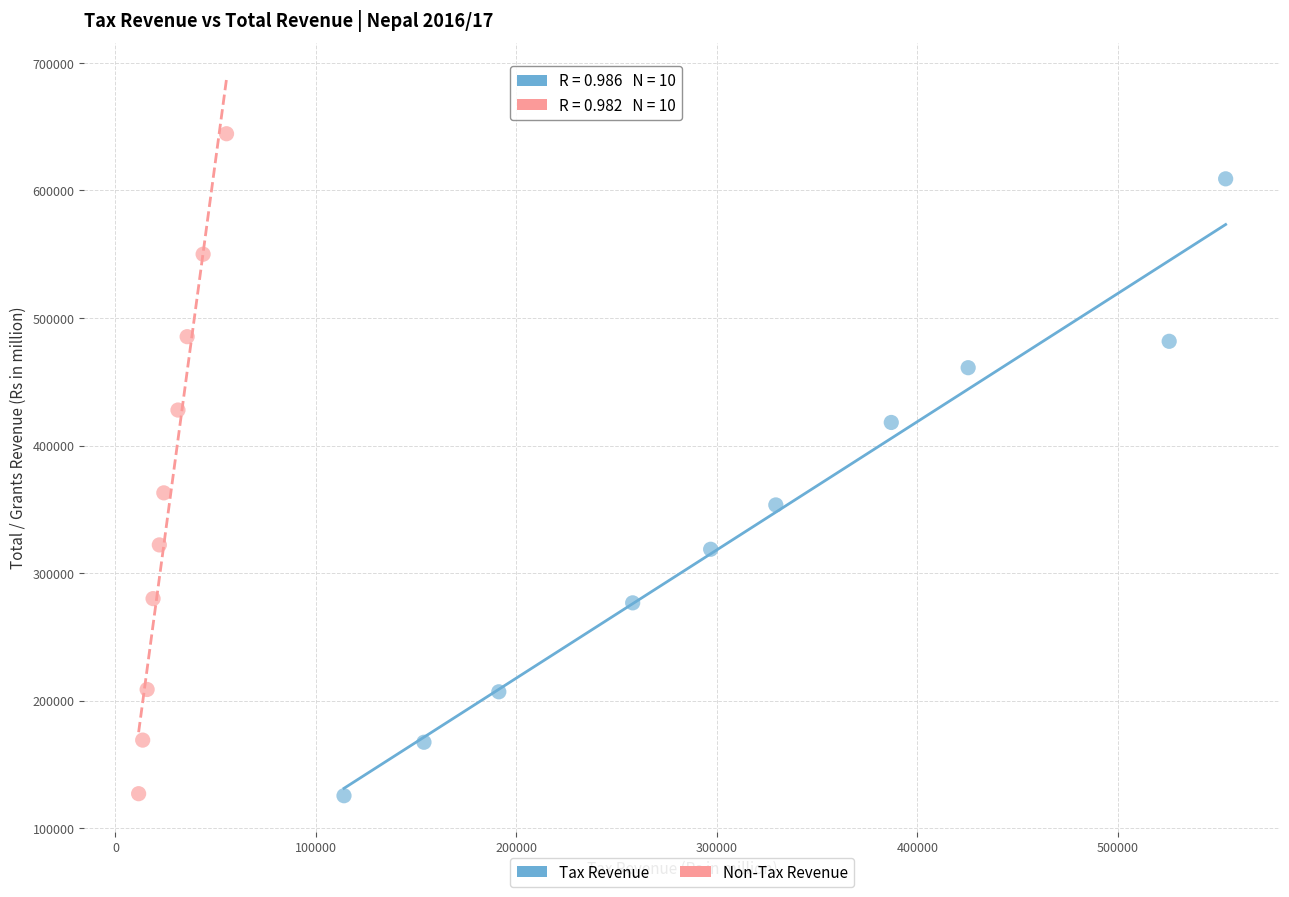

Which series has the largest Y range (max minus min)?

Non-Tax Revenue